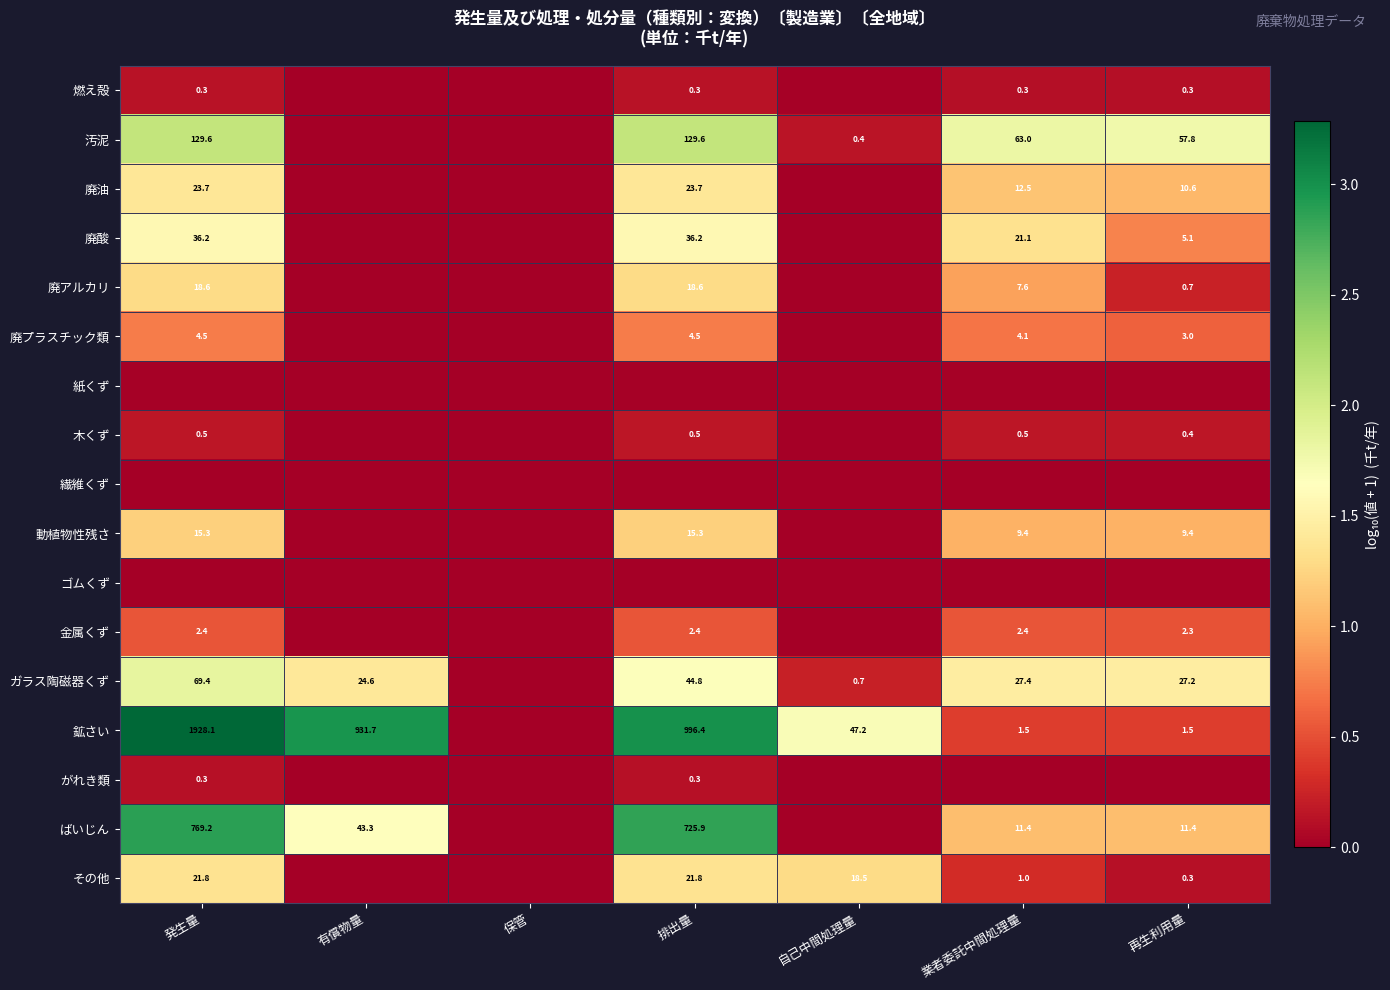

The 金属くず series shows 0.2 at 自己中間処理量. True or false?

False